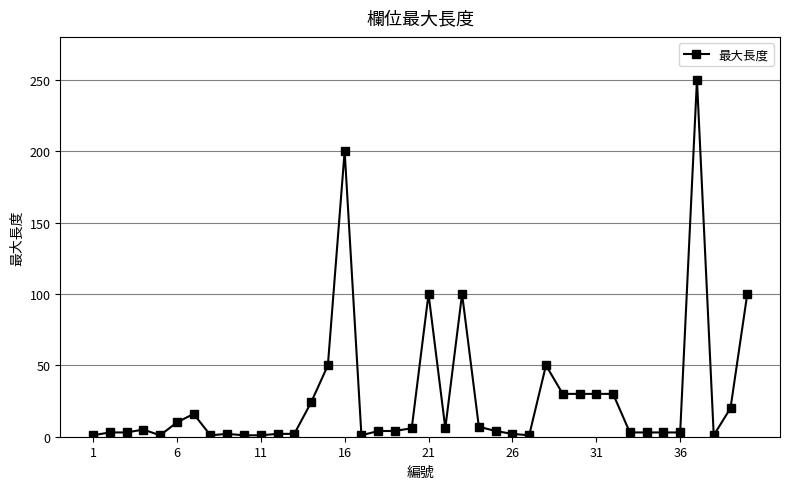

What is the maximum value shown in the chart?

250